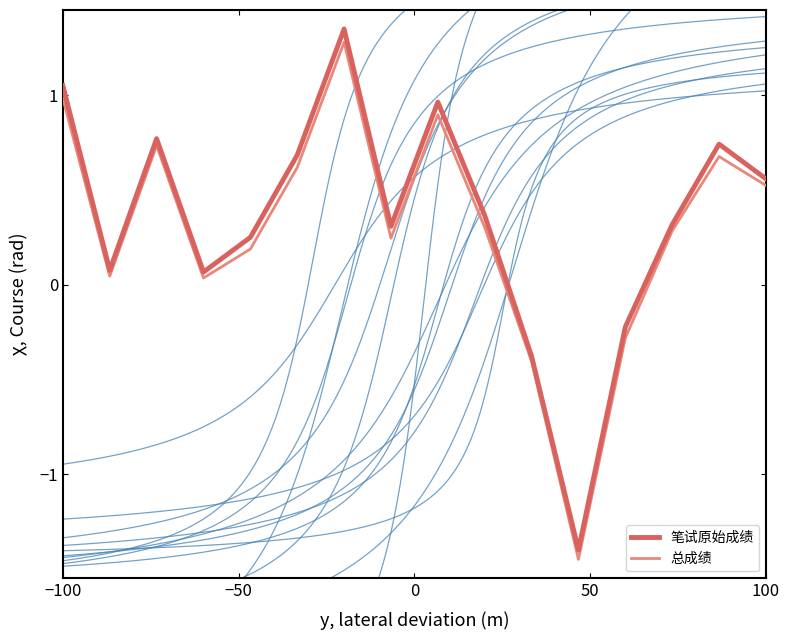

What is the difference between the highest and lowest values at −100?

0.1